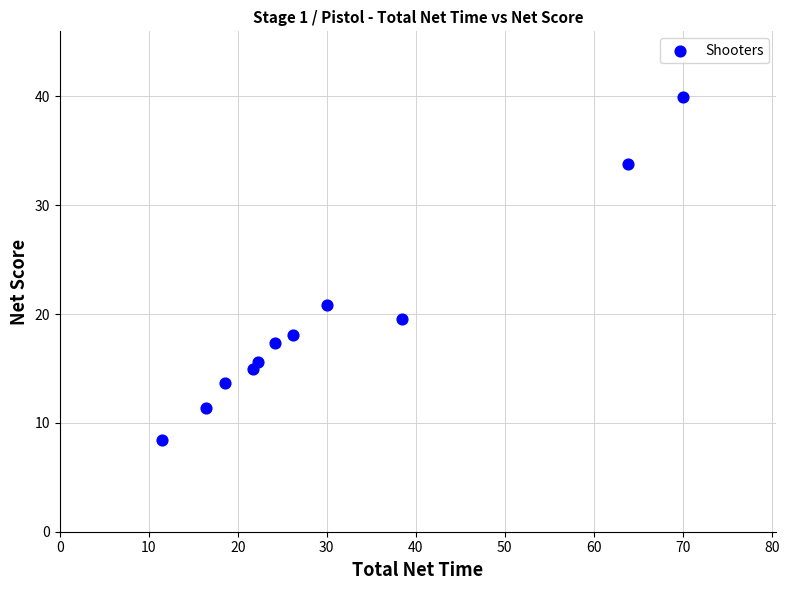

What is the range of Y values (max minus min)?

31.6